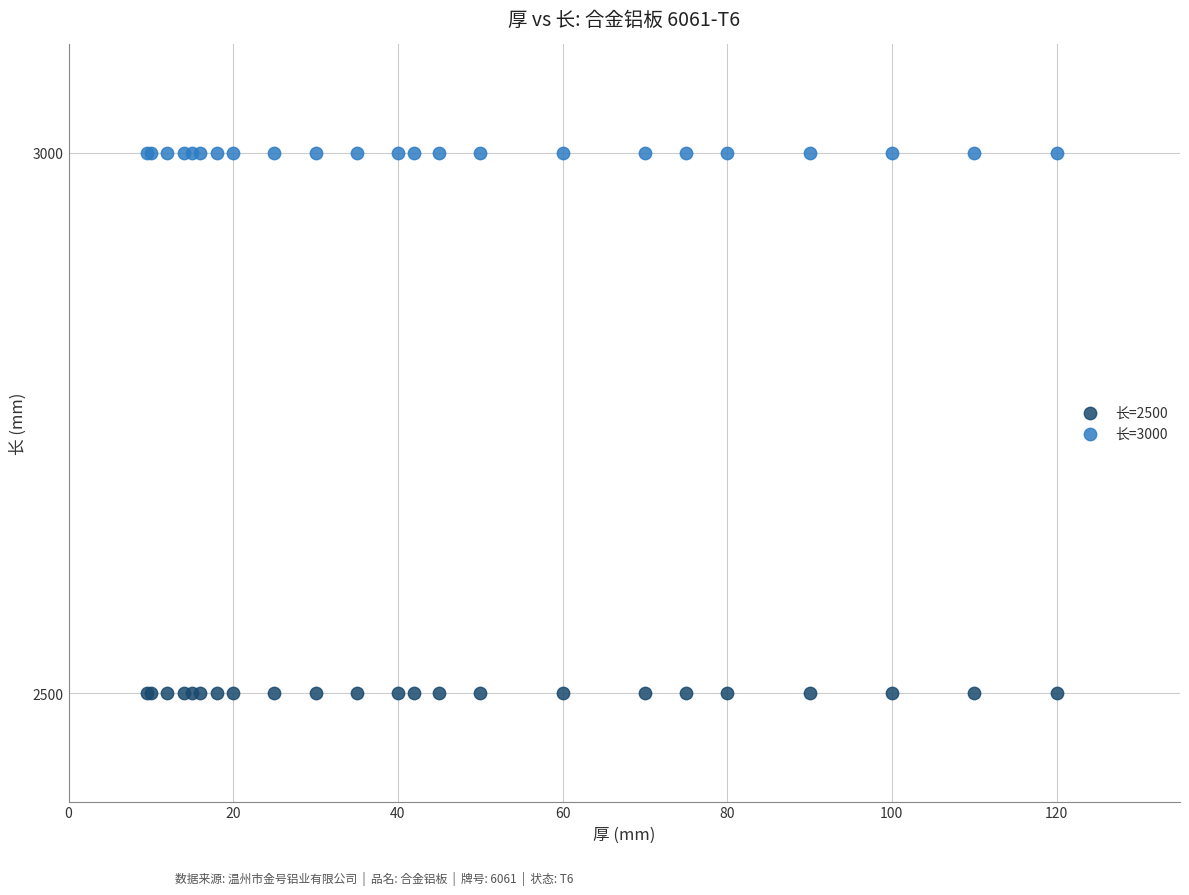

Which series contains the highest Y value?

长=3000